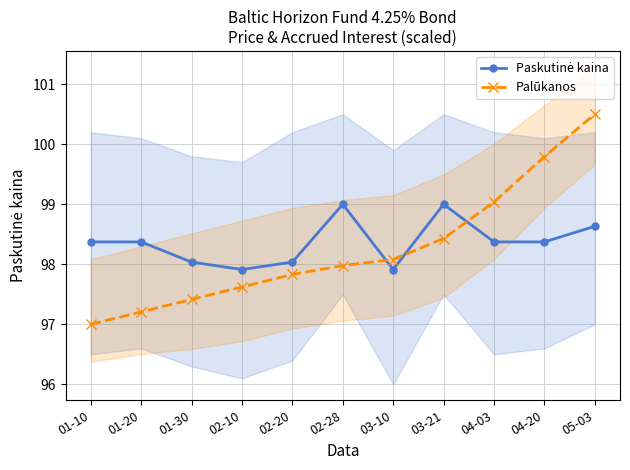

List the labels in order of Paskutinė kaina value, largest first.

02-28, 03-21, 05-03, 01-10, 01-20, 04-03, 04-20, 01-30, 02-20, 02-10, 03-10